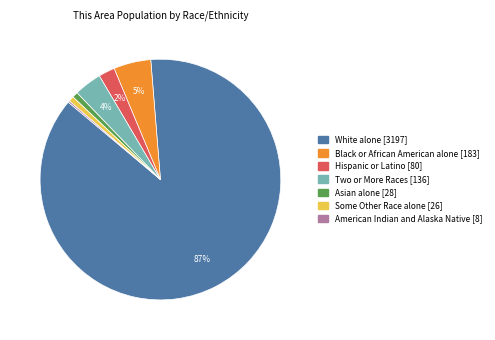

To the nearest percent, what is the difference between the largest and smallest slice percentages?

87%